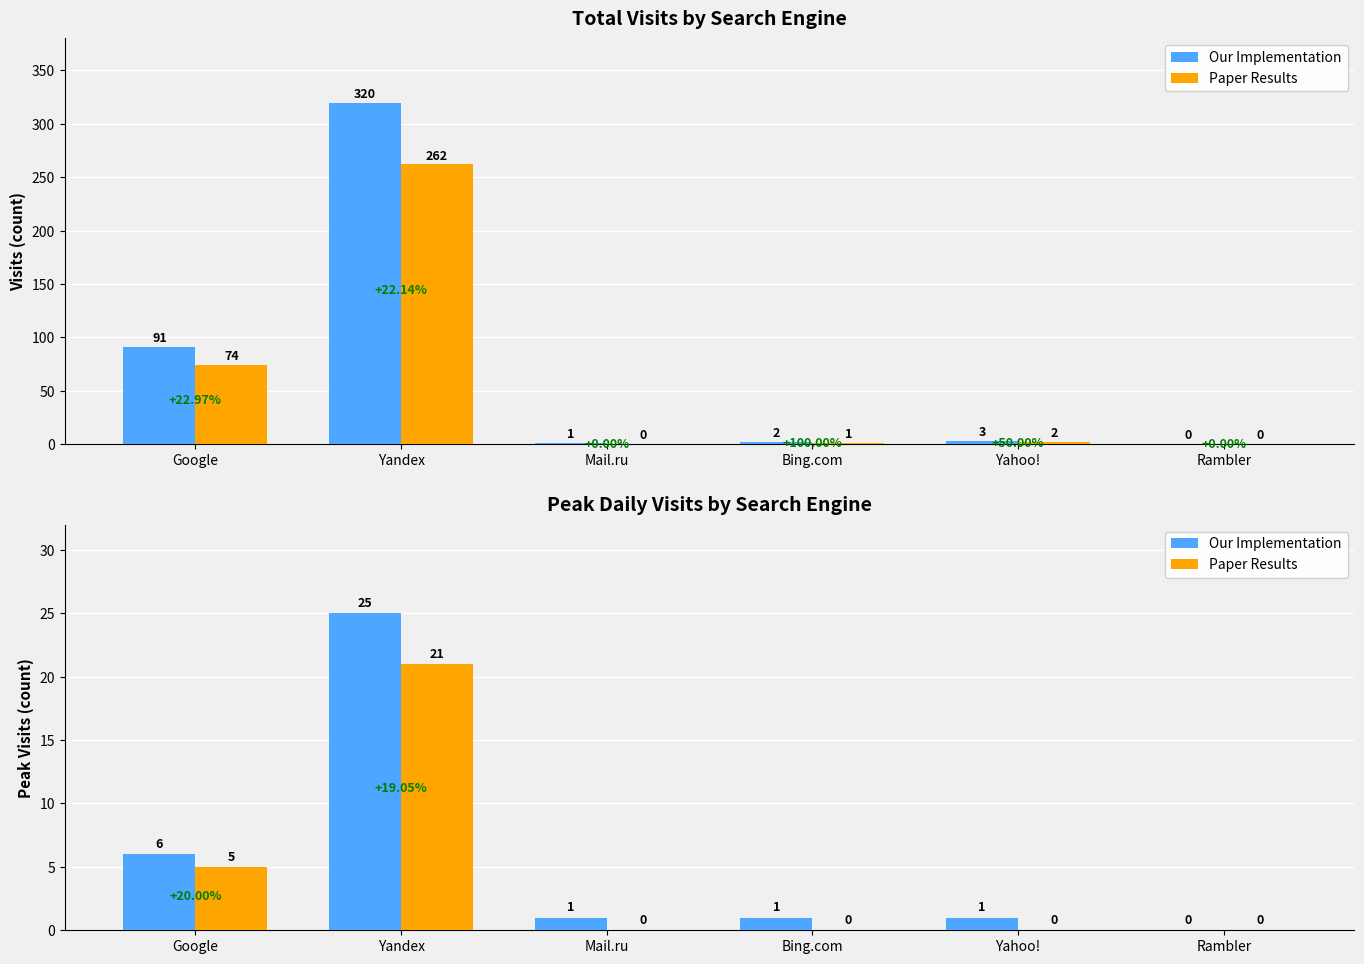

Which category has the lowest value across all series?

Rambler